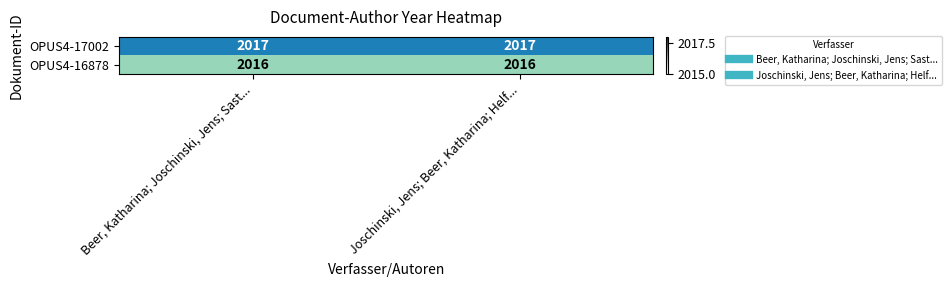

Reading left to right, transcribe all the data shown in this chart.

OPUS4-17002: Beer, Katharina; Joschinski, Jens; Sast...=2017	Joschinski, Jens; Beer, Katharina; Helf...=2017
OPUS4-16878: Beer, Katharina; Joschinski, Jens; Sast...=2016	Joschinski, Jens; Beer, Katharina; Helf...=2016